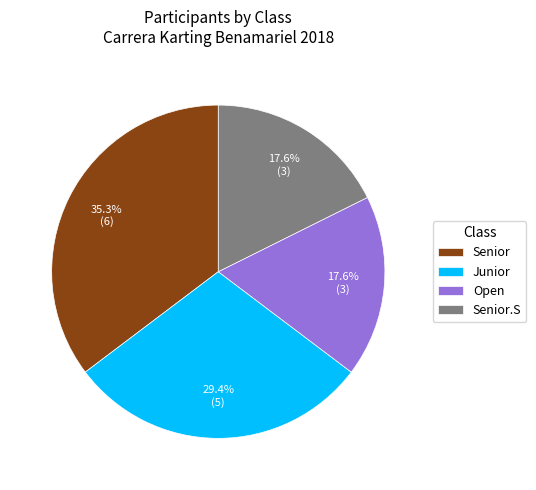

How many segments does this pie chart have?

4